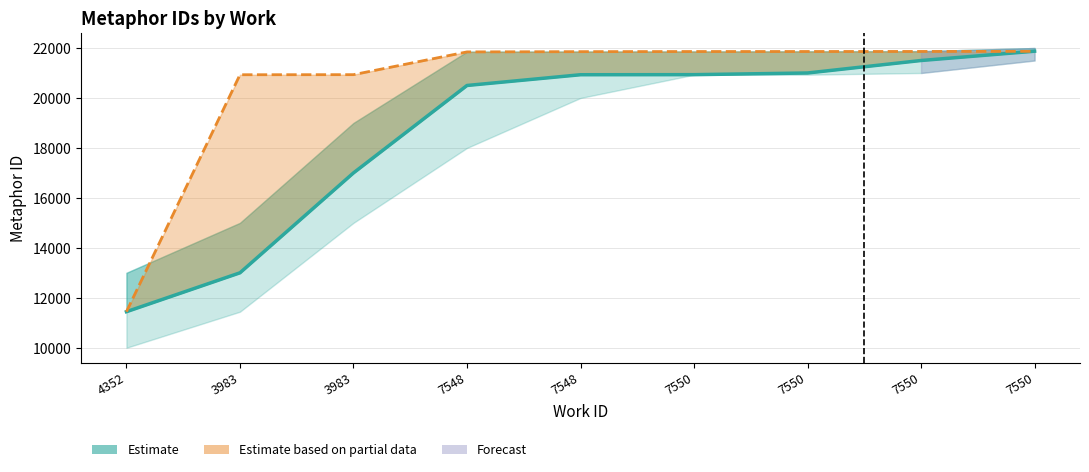

Read the Estimate (line) value at 7550, to the nearest 100.

21900